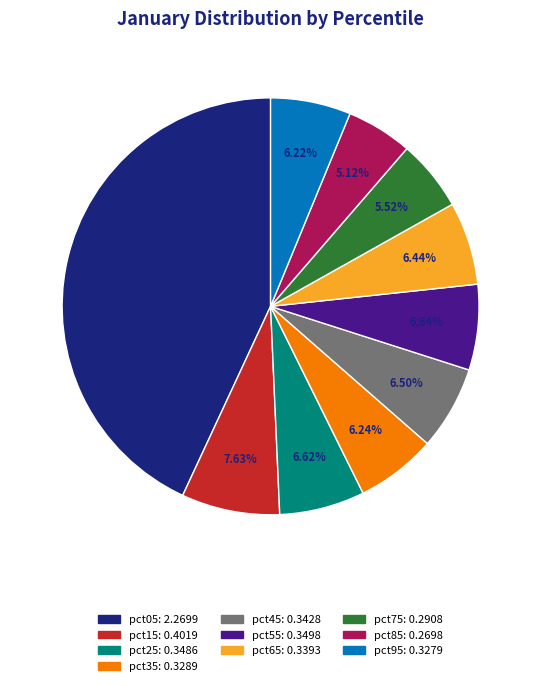

Is there any slice that represents more than half of the pie?

No